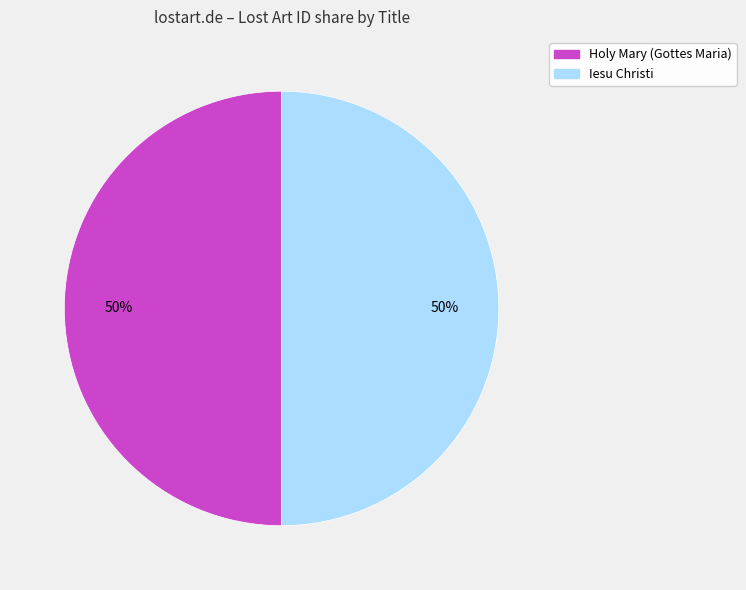

What is the ratio of the value at Iesu Christi to the value at Holy Mary (Gottes Maria)?

1.0